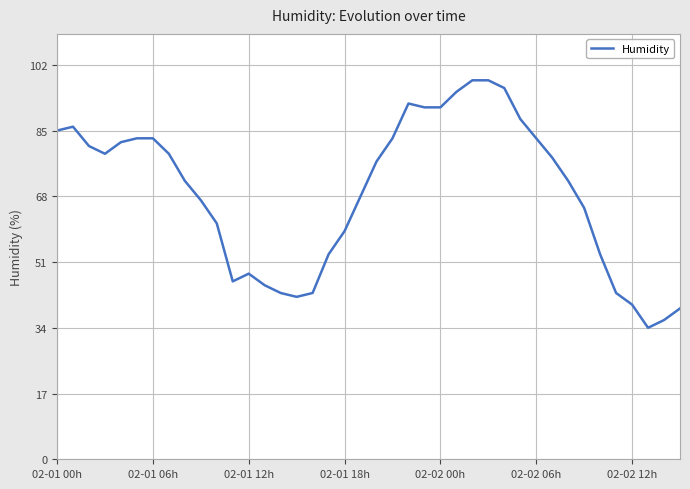

What is the minimum value shown in the chart?

34